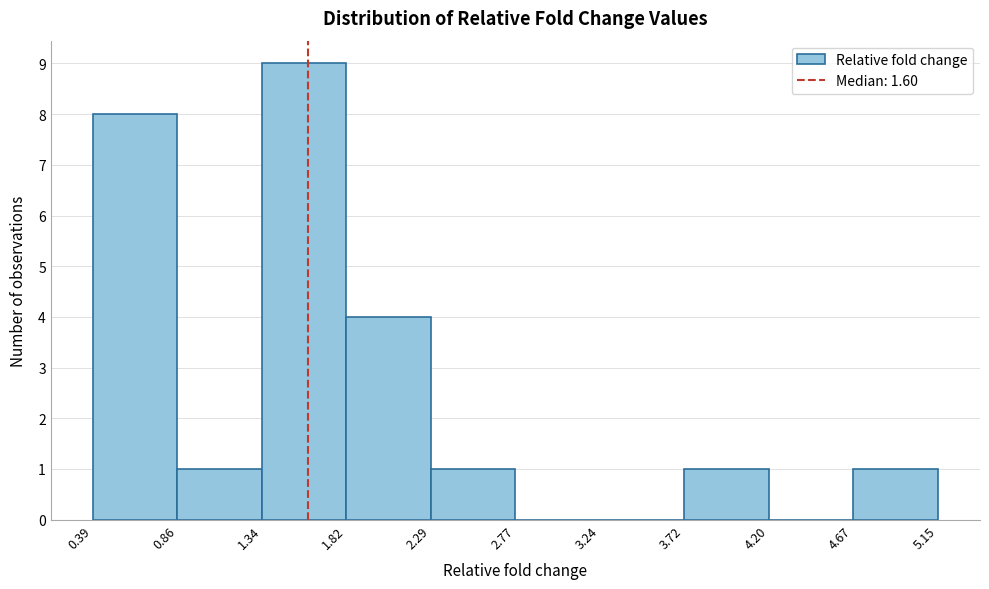

Over which range of the x-axis is the bar tallest?

1.34 to 1.82